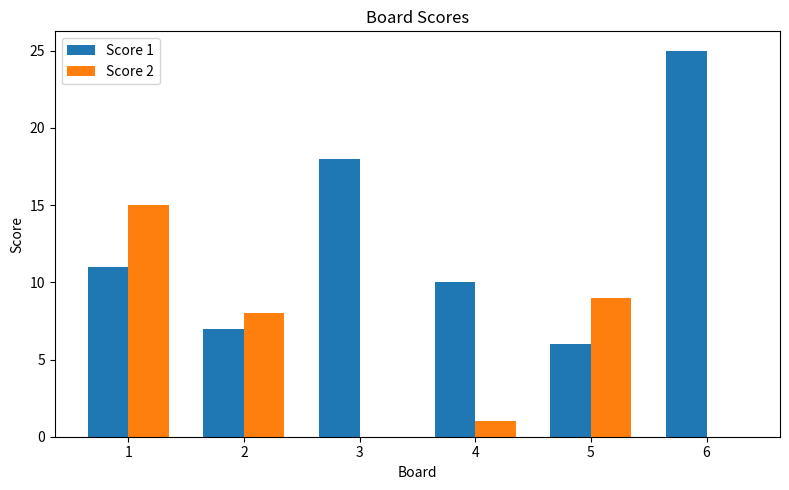

Are the bars grouped side by side (vs. stacked)?

Yes